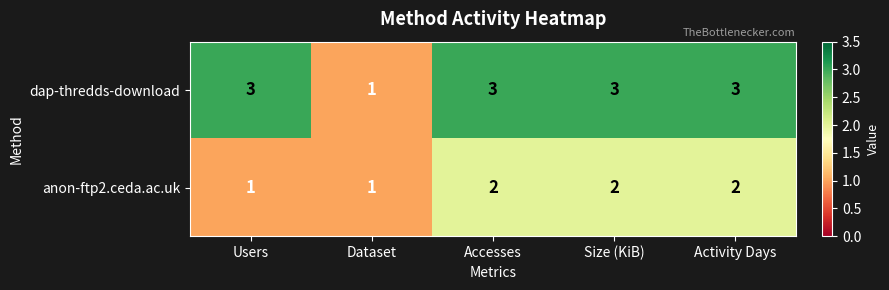

What is the sum of all anon-ftp2.ceda.ac.uk values?

8